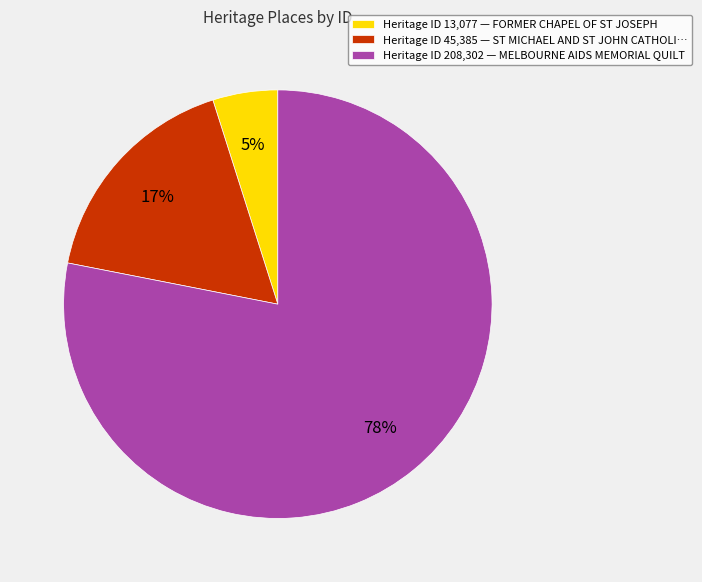

Rank the categories by value from lowest to highest.

Heritage ID 13,077 — FORMER CHAPEL OF ST JOSEPH, Heritage ID 45,385 — ST MICHAEL AND ST JOHN CATHOLI…, Heritage ID 208,302 — MELBOURNE AIDS MEMORIAL QUILT